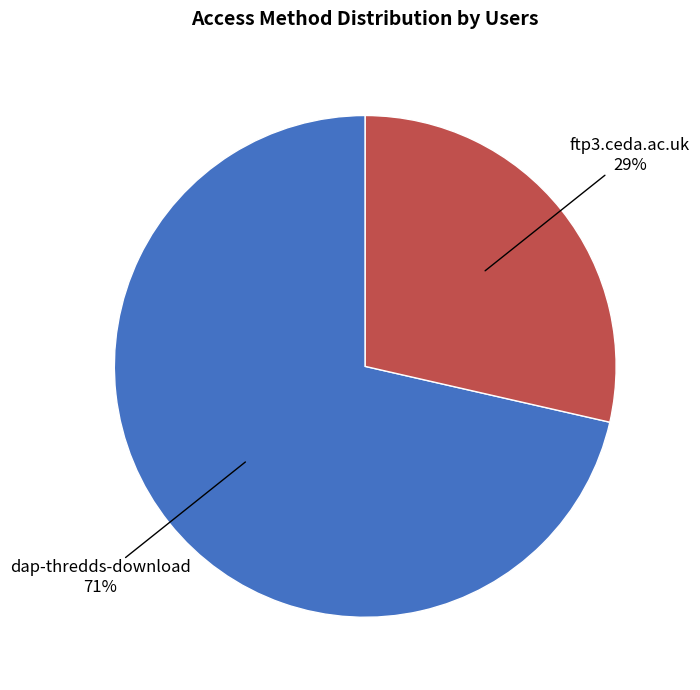

To the nearest percent, what is the average slice percentage?

50%